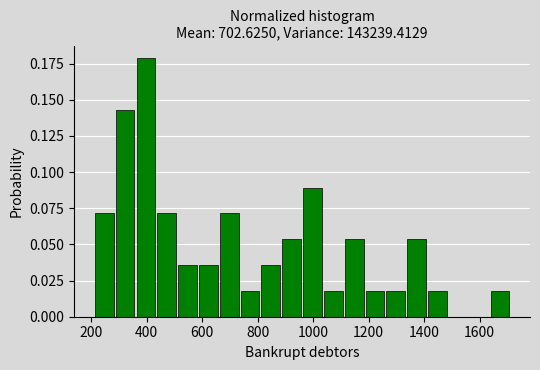

Read against the x-axis, roughly where is the centre of the tallest bar?

400